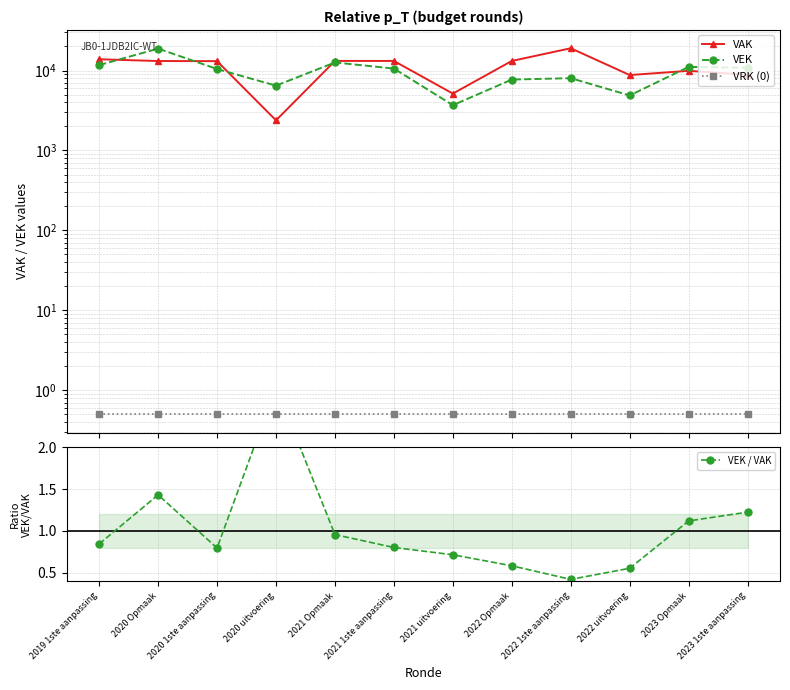

What is the value of the VAK point at the 7th from the left?

5148.0